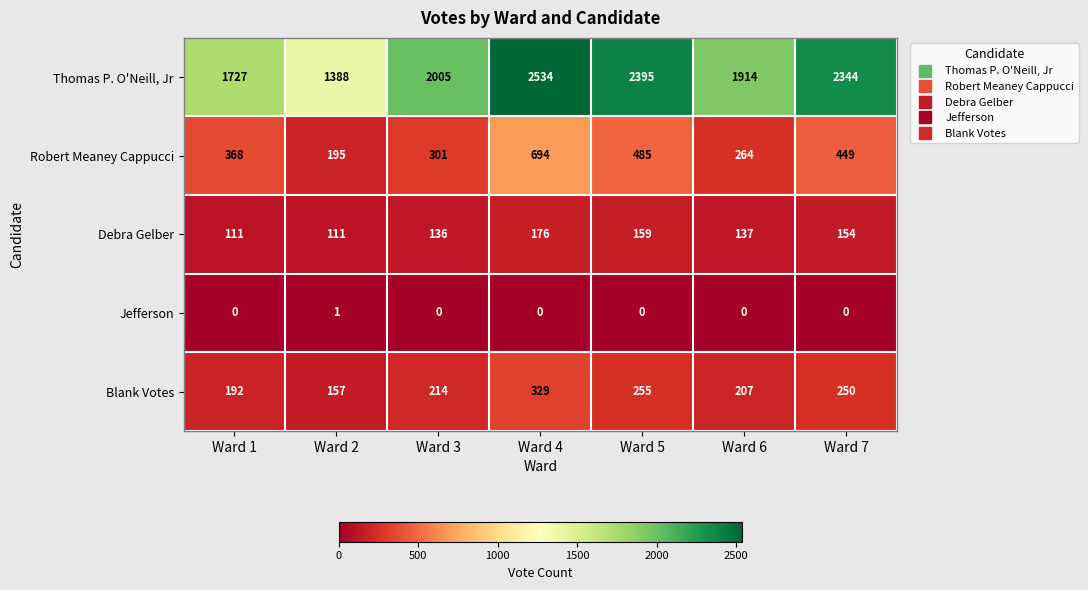

What is the minimum value for Robert Meaney Cappucci?

195